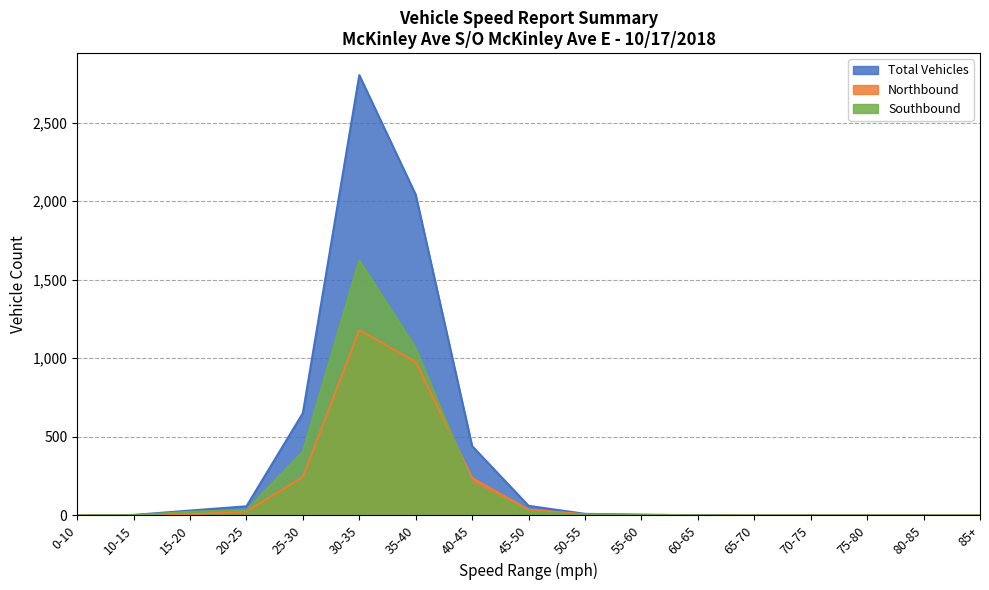

Which series has the largest range (max minus min)?

Total Vehicles